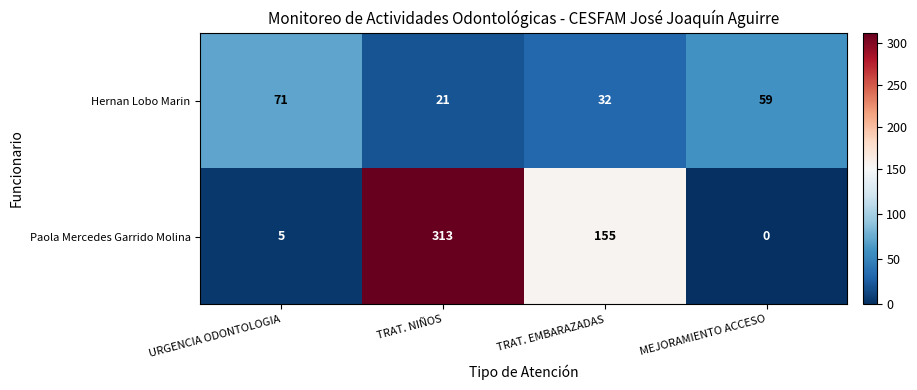

Where is Hernan Lobo Marin nearest to the value 46?

MEJORAMIENTO ACCESO